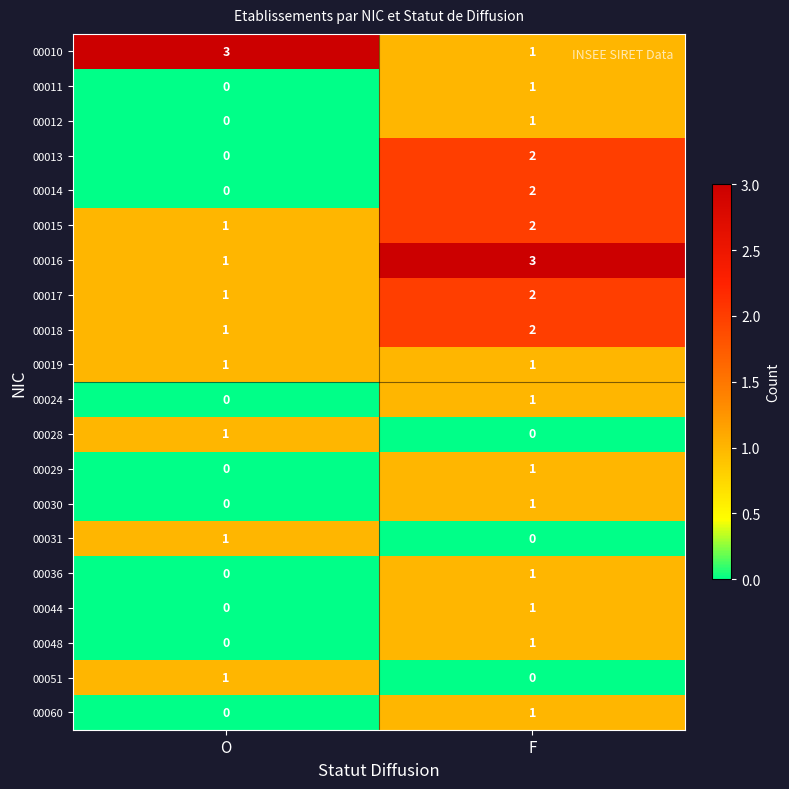

What is the spread (max minus min) of values at F?

3